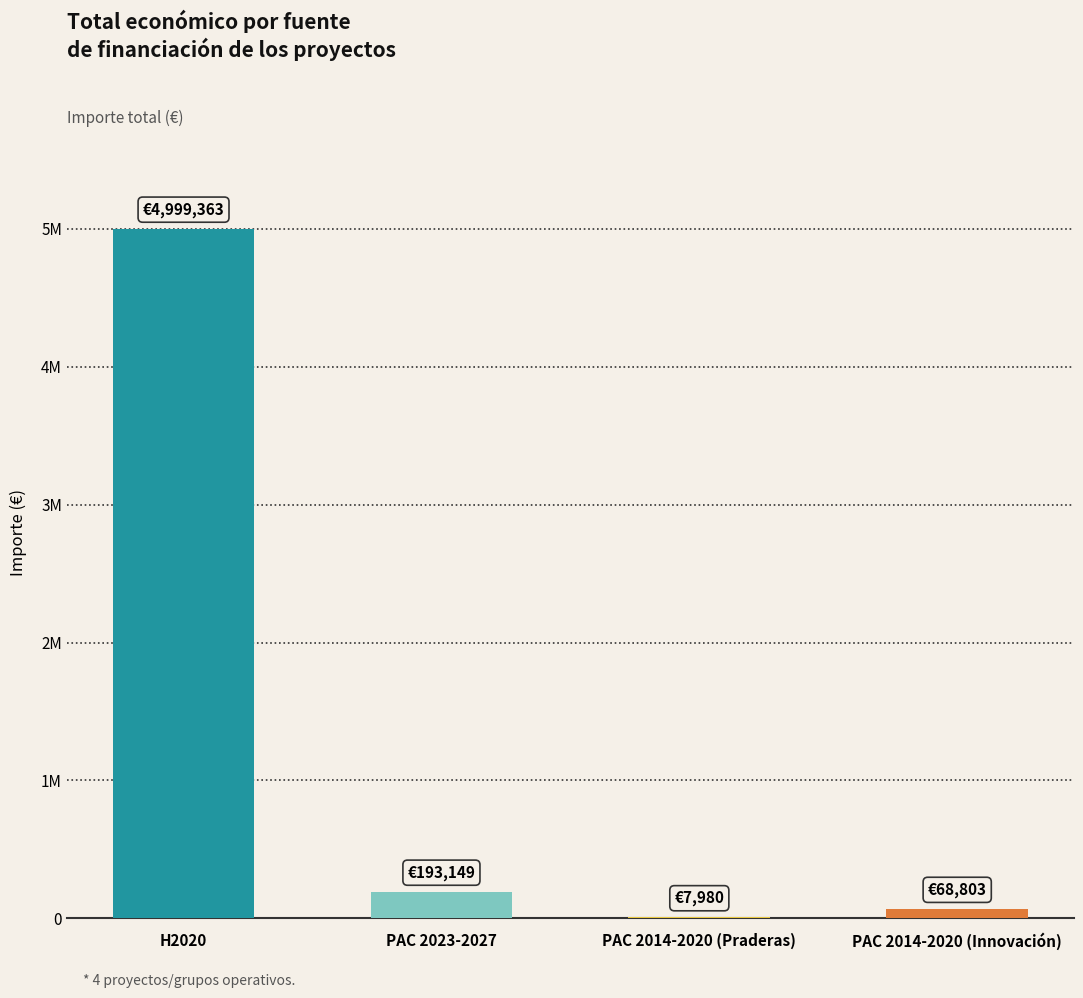

What is the ratio of the value at PAC 2014-2020 (Praderas) to the value at PAC 2014-2020 (Innovación)?

0.1